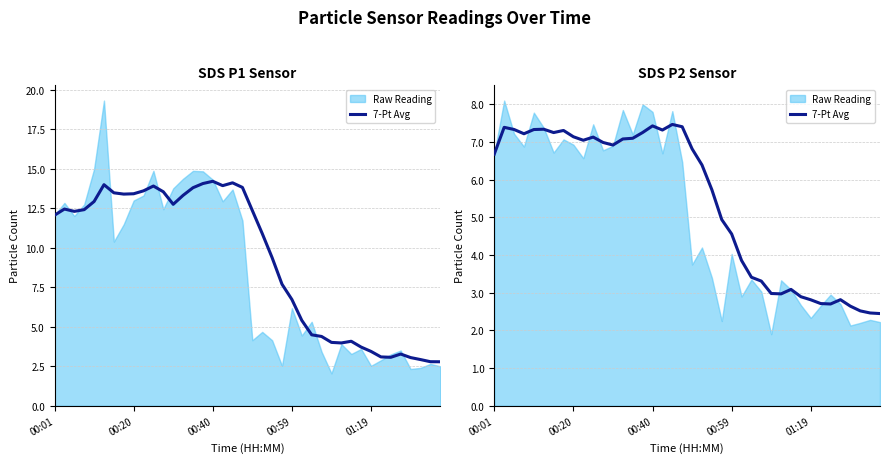

Which has a higher value, 29 or 6?

6